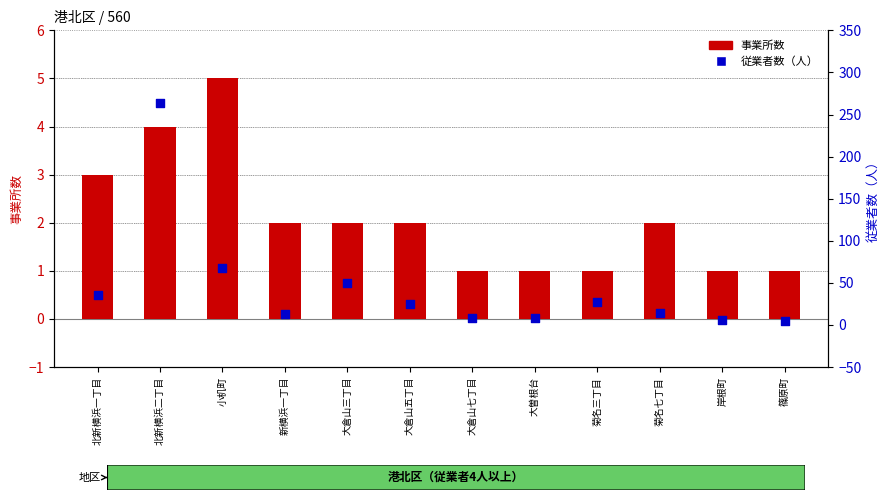

Which series has the widest spread of Y values?

従業者数（人）